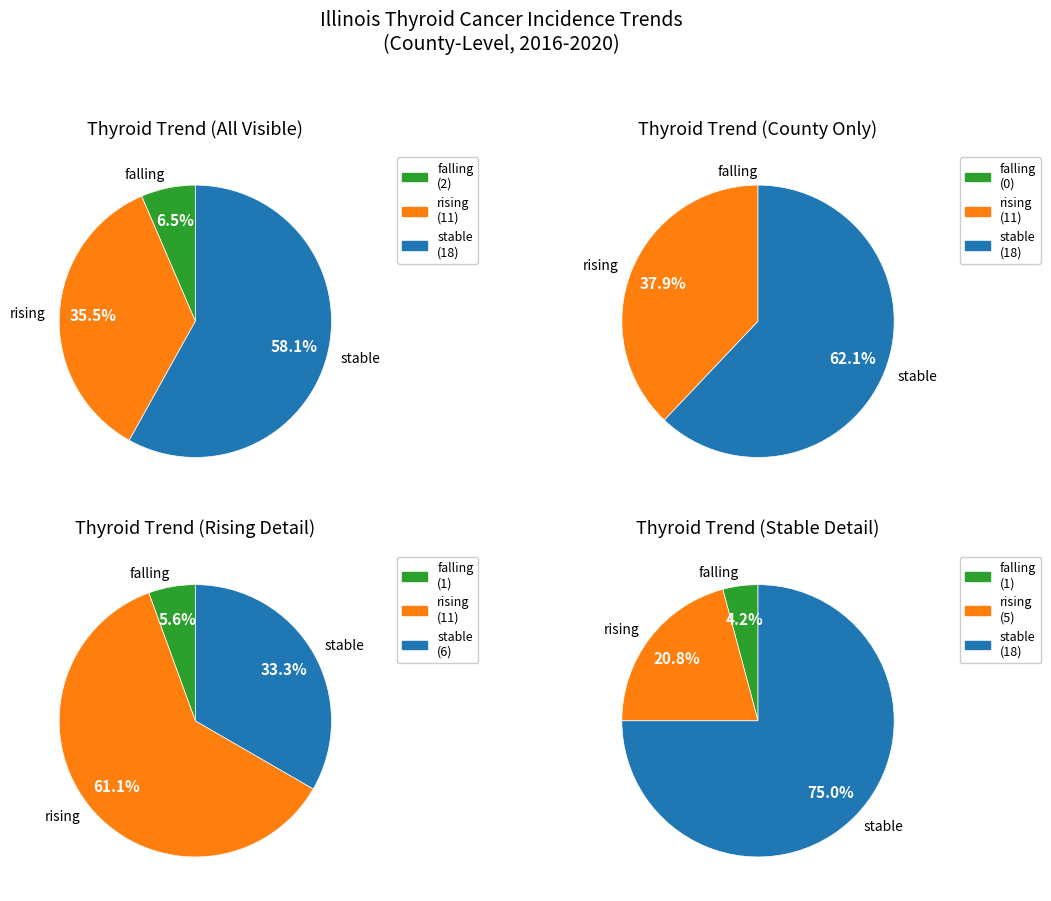

How many slices are in this pie chart?

3